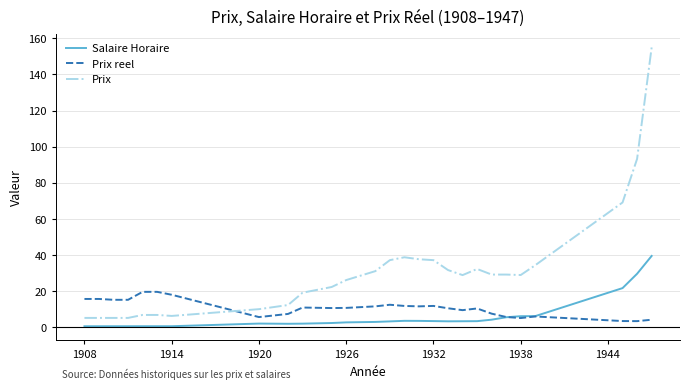

What is the difference between the maximum and second lowest values in the Prix reel series?

16.2